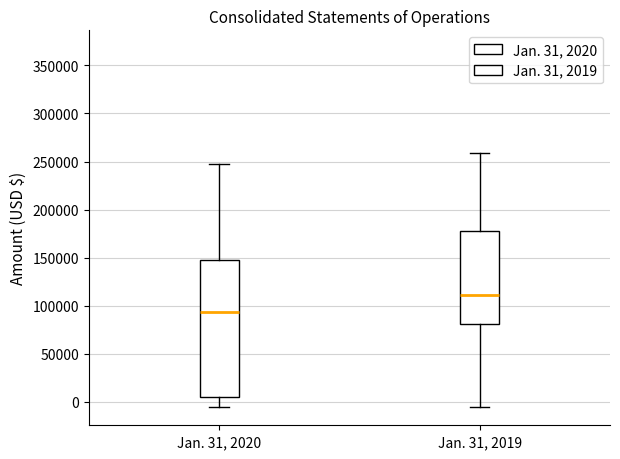

Which box has the lowest median line?

Jan. 31, 2020